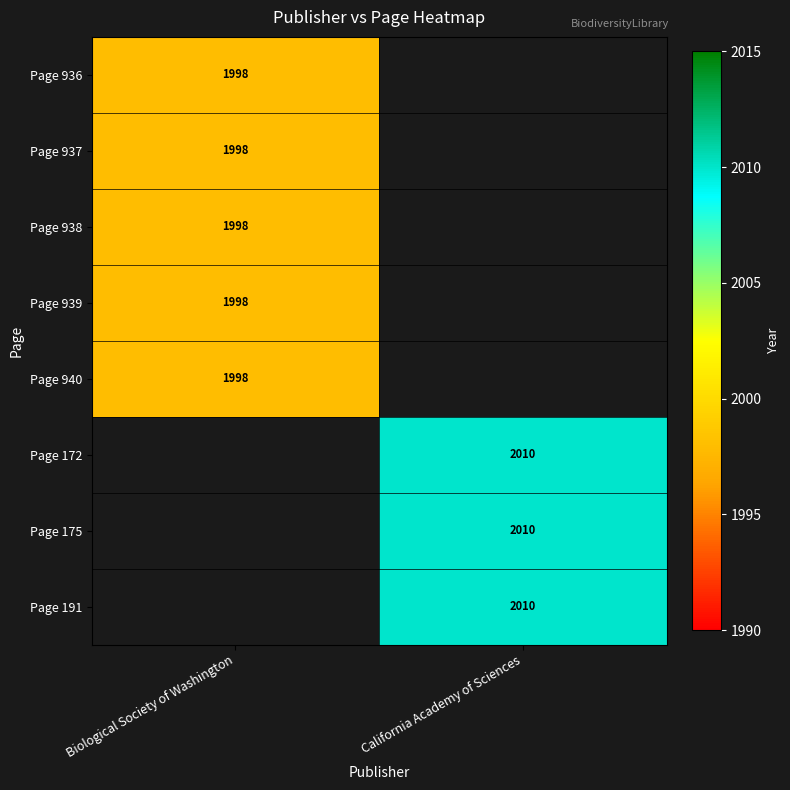

The value of Page 938 at Biological Society of Washington is 1998. True or false?

True